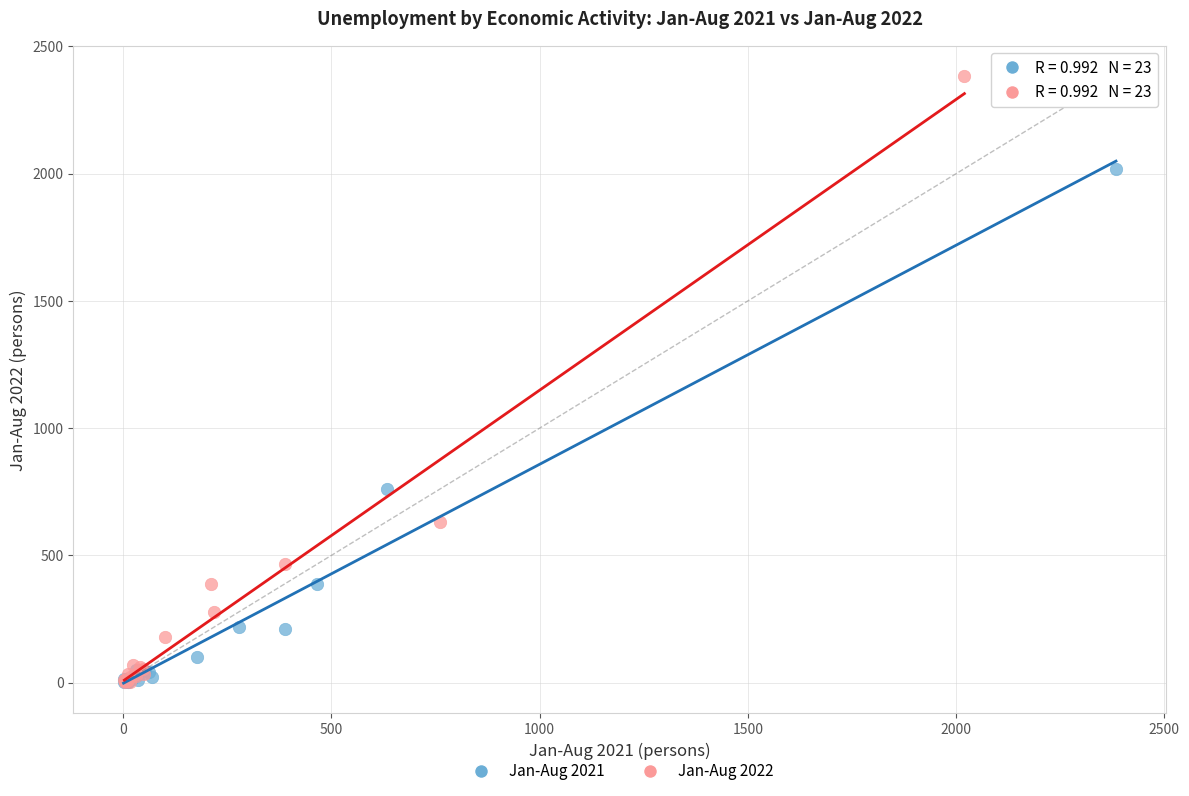

Which series contains the highest Y value?

Jan-Aug 2022